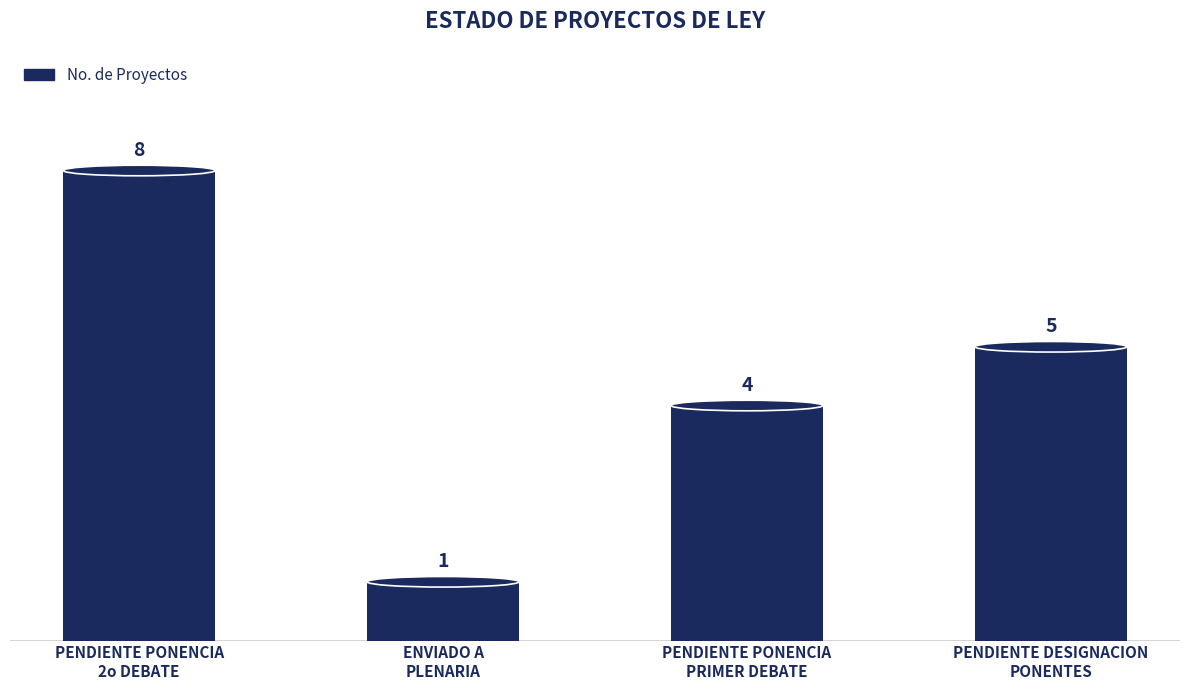

What is the minimum value shown in the chart?

1